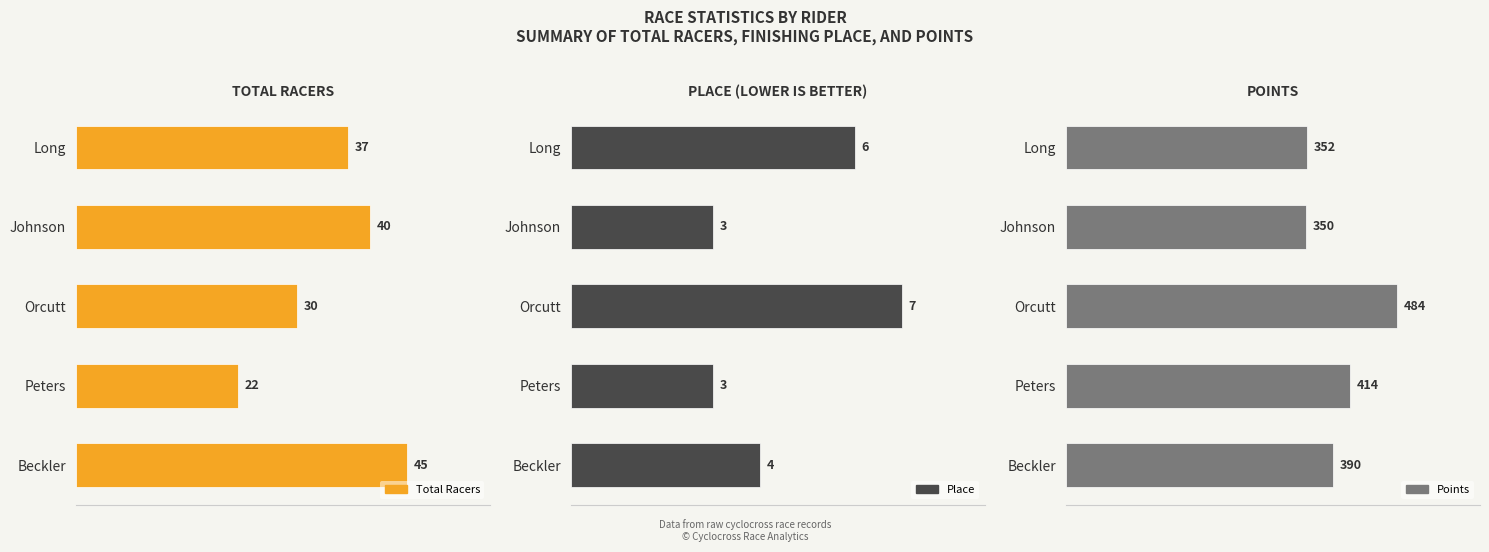

Which has a higher value, 30 or 10?

30